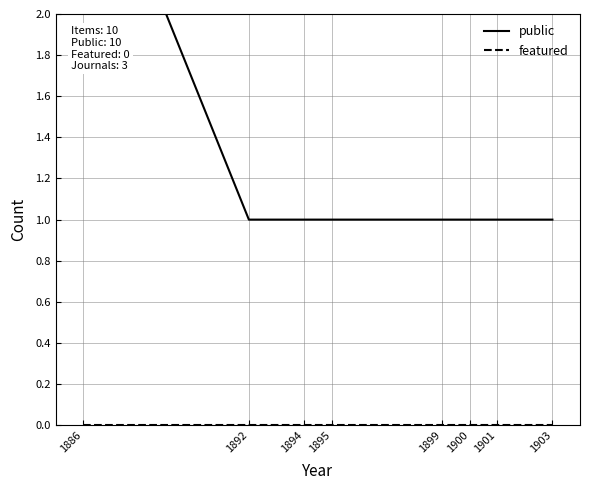

Where is public nearest to the value 2?

1886